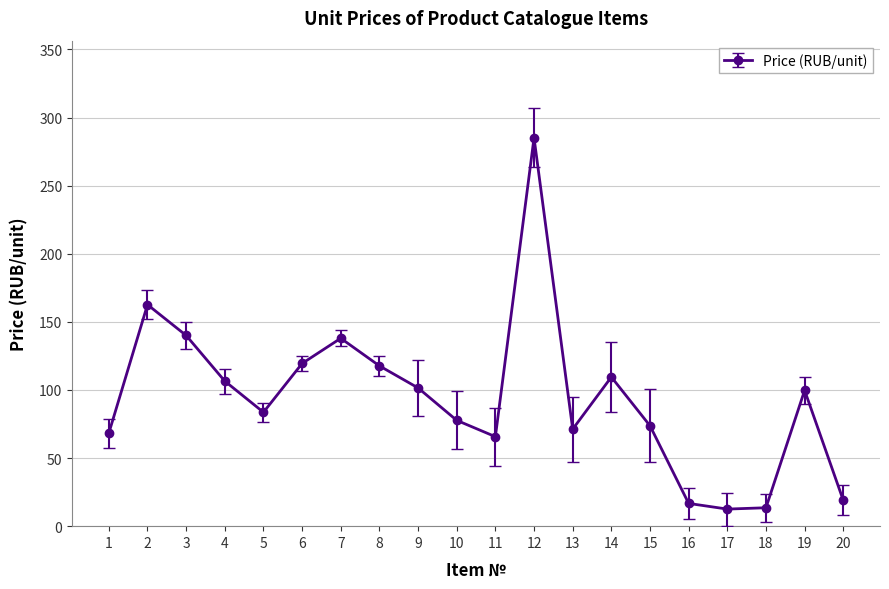

What is the value of the 3rd point from the left?

140.0